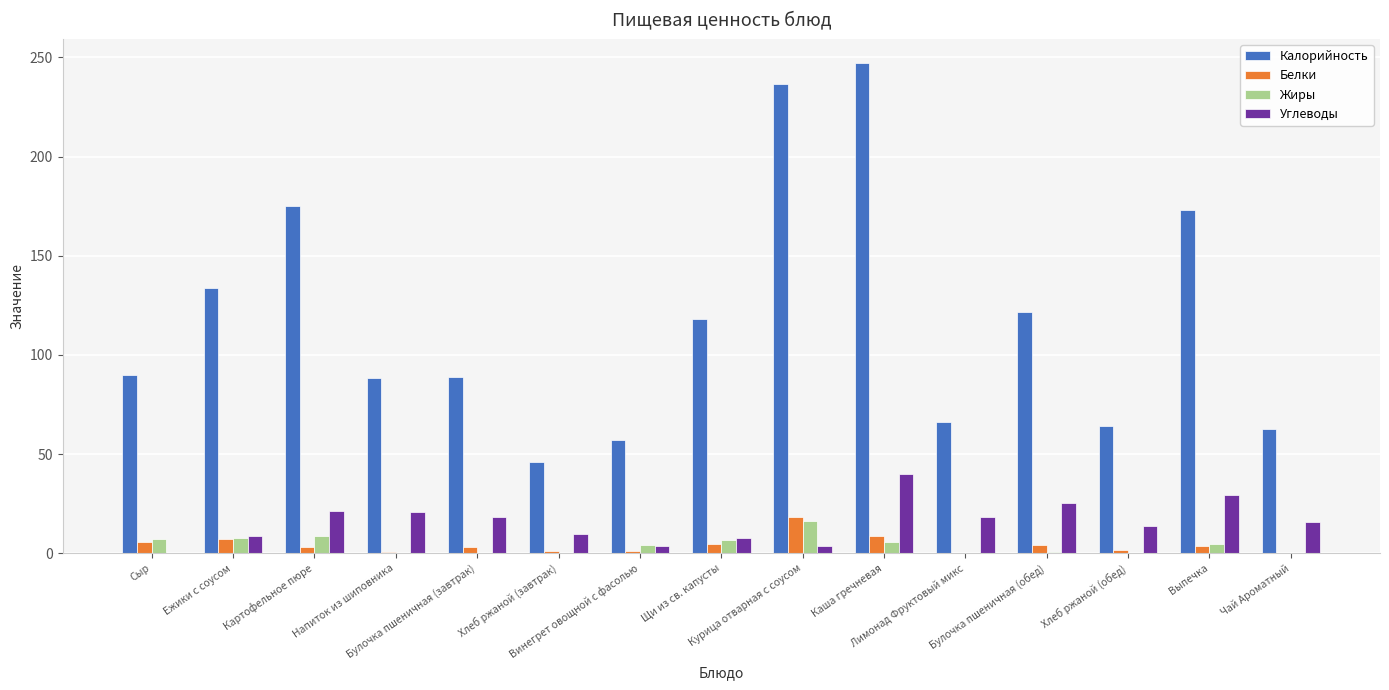

True or false: Углеводы has a value of -22.1 at Сыр.

False